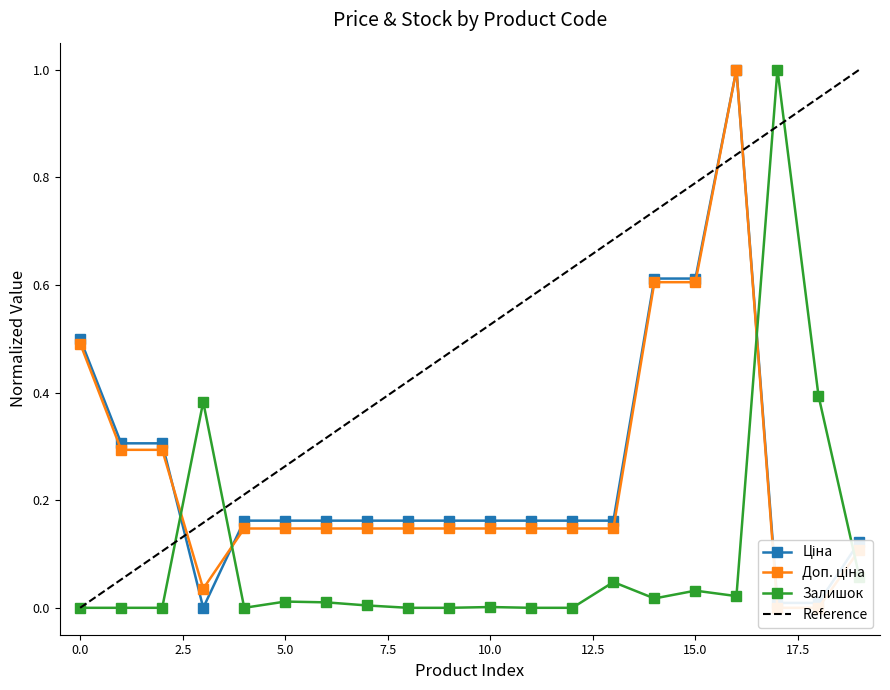

What is the maximum value for Залишок?

1.0